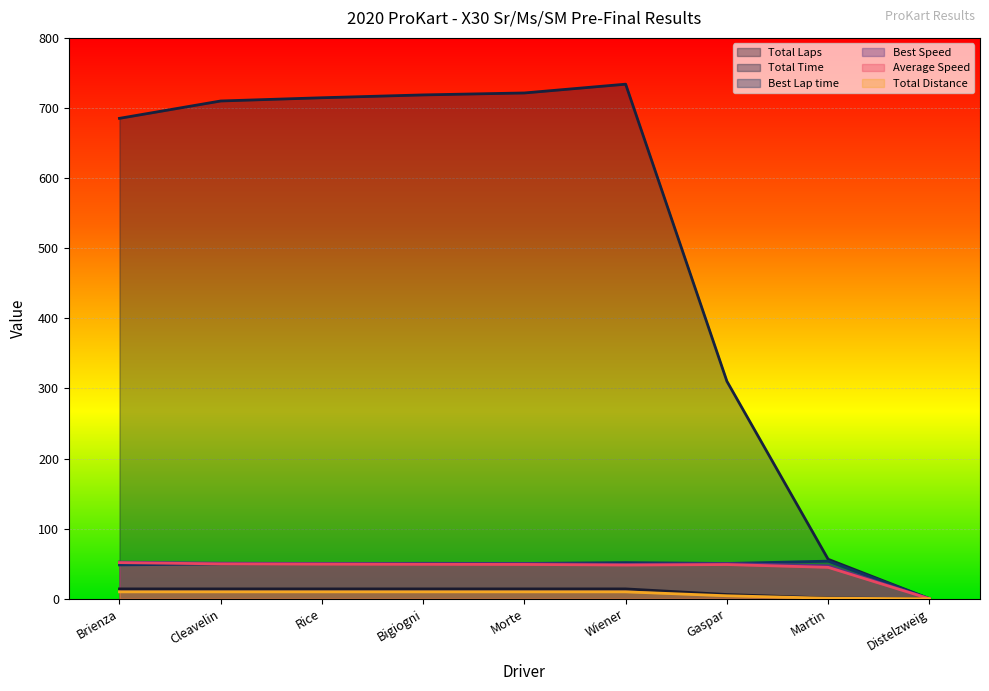

Read the Total Distance value at Bigiogni.

9.8